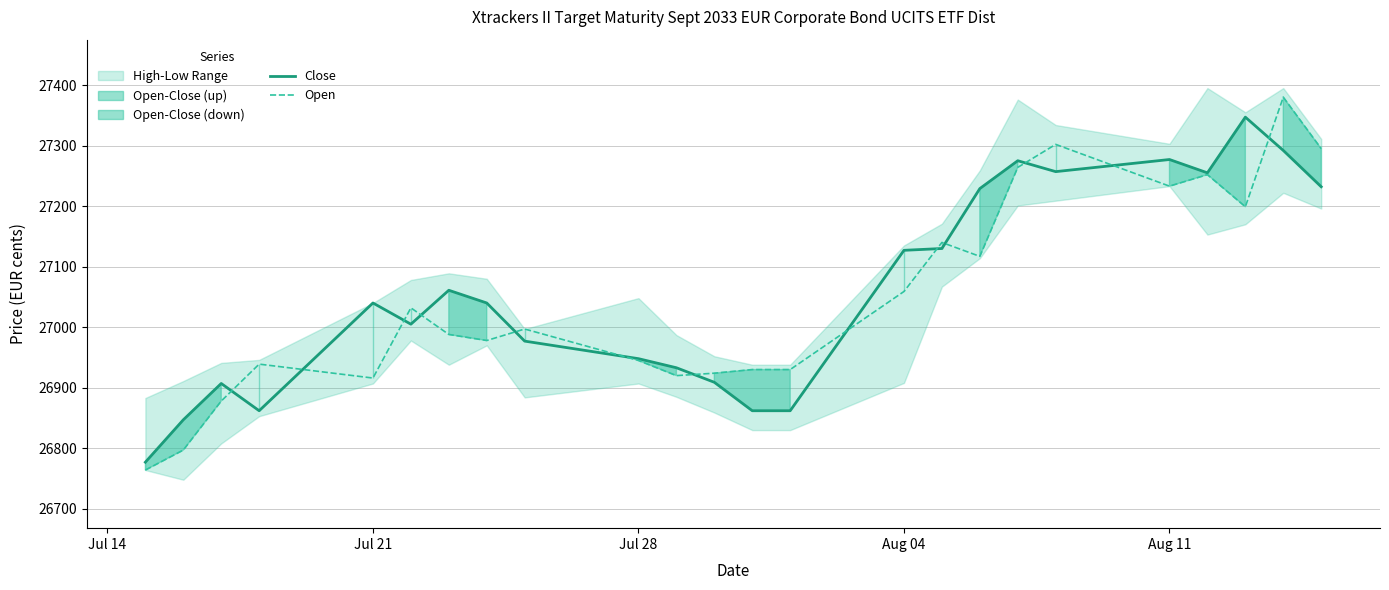

What is the approximate value of Open at Jul 21, to the nearest 100?

26900